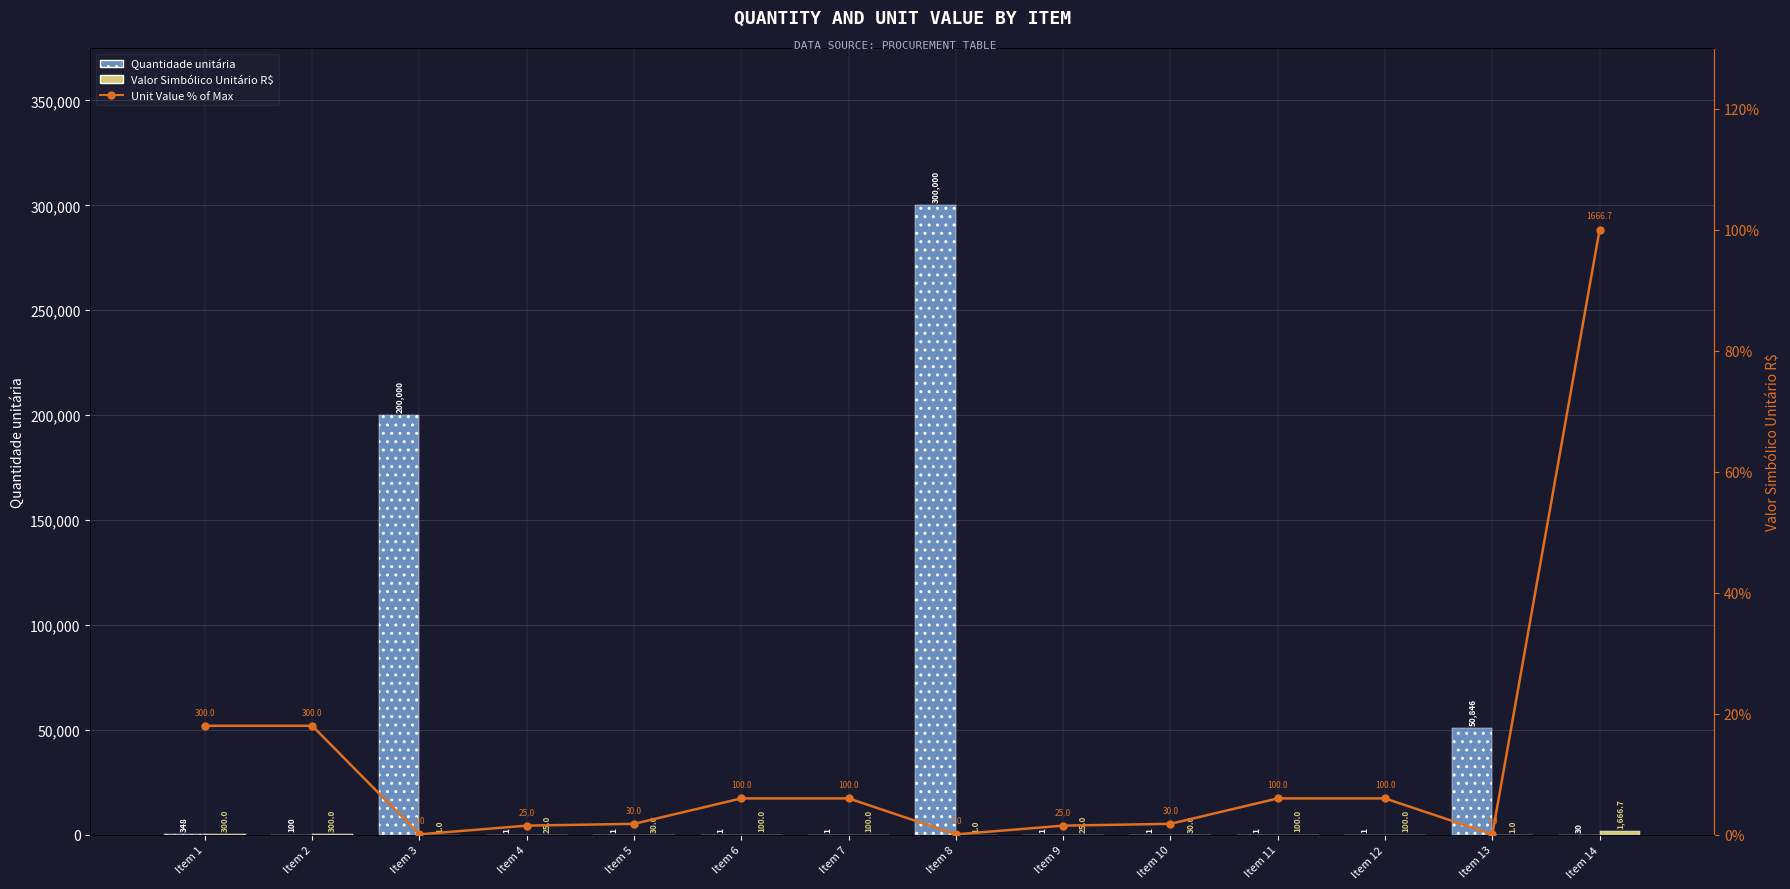

The value of Quantidade unitária at Item 6 is 0.7. True or false?

False